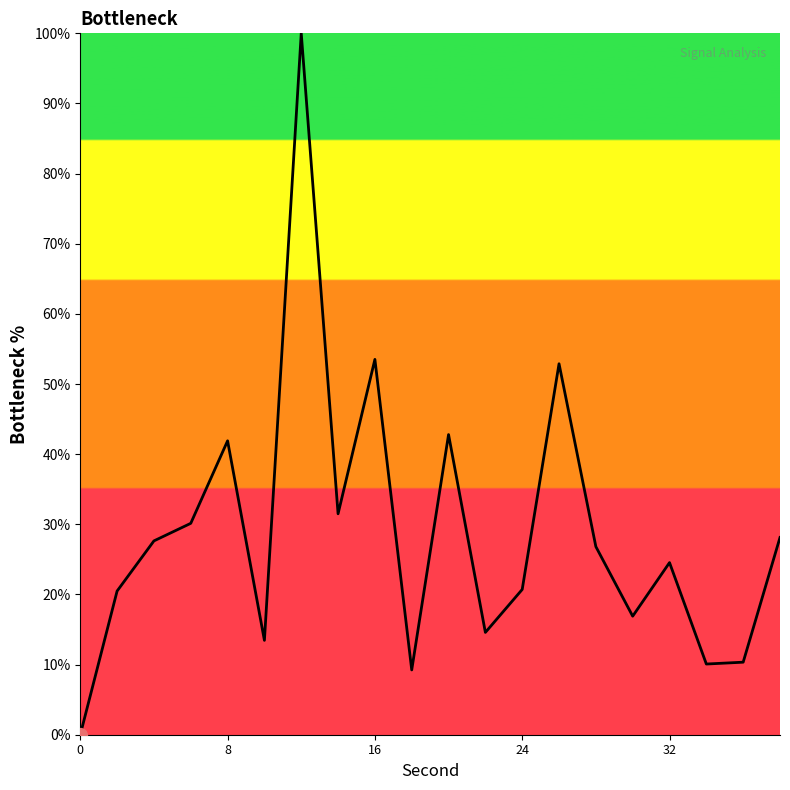

What is the difference between the maximum and minimum values?

100.0